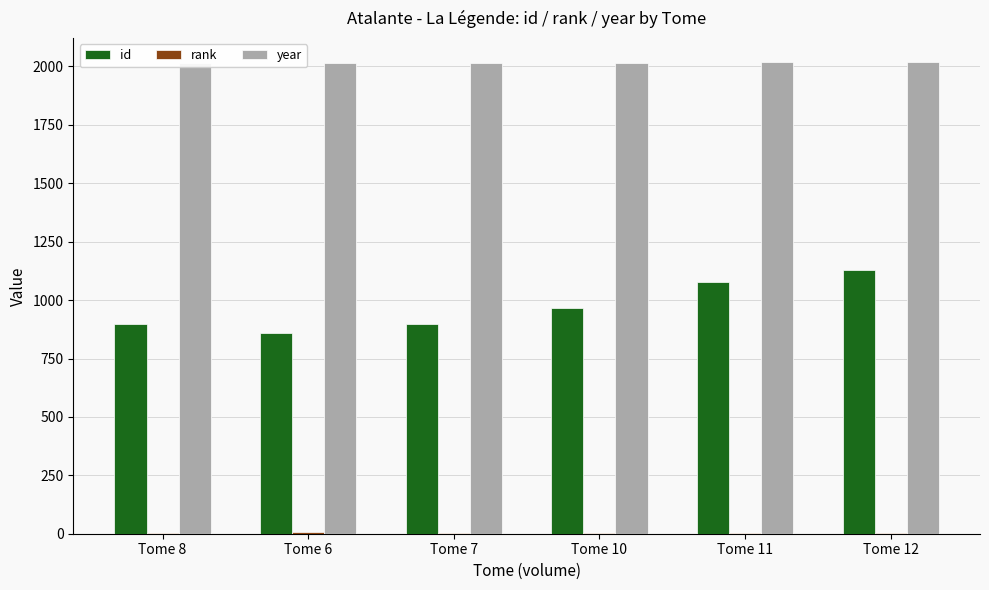

The year series shows 2015 at Tome 8. True or false?

True